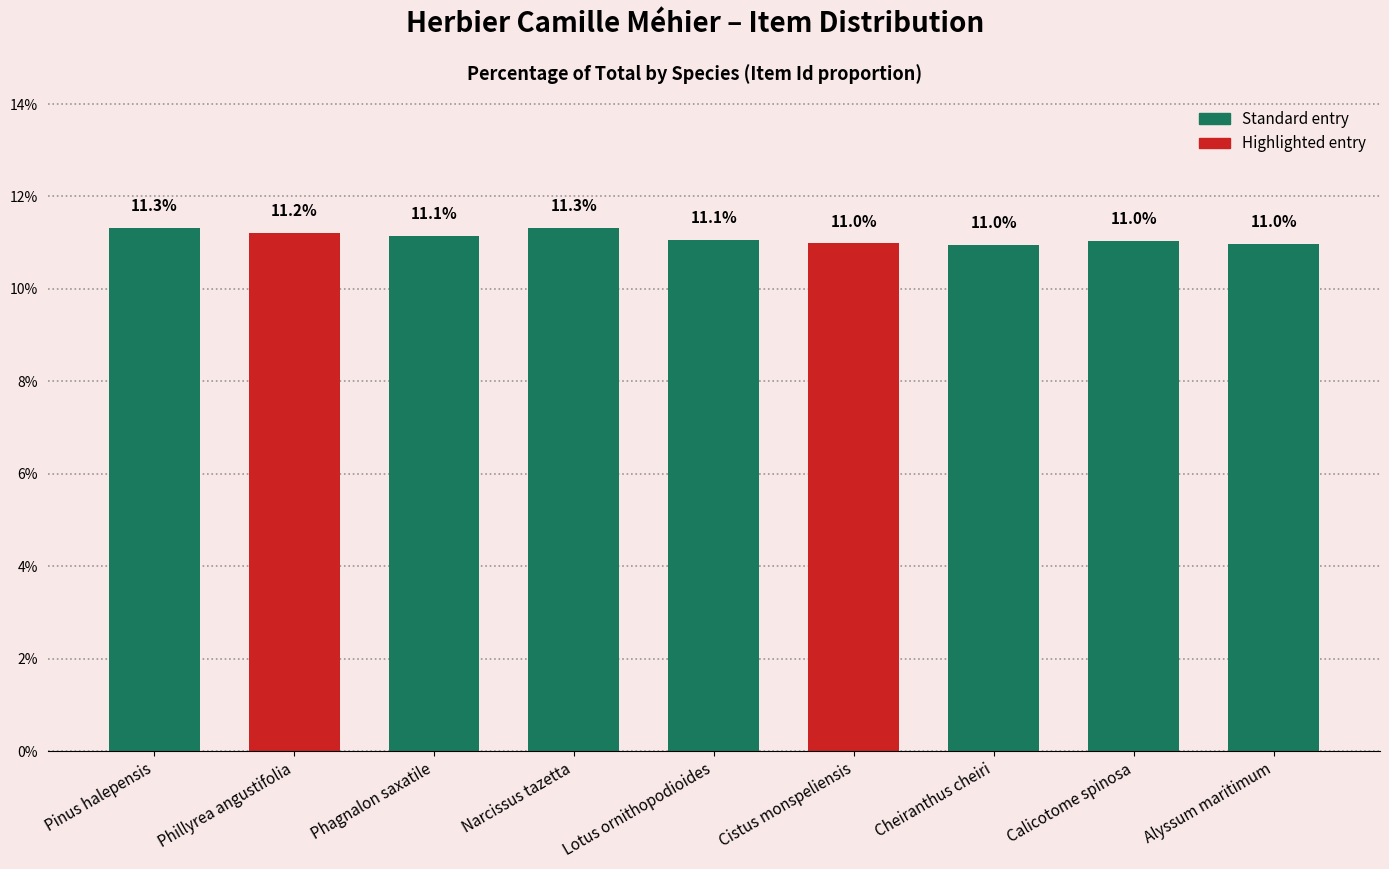

Does the chart contain stacked bars?

No